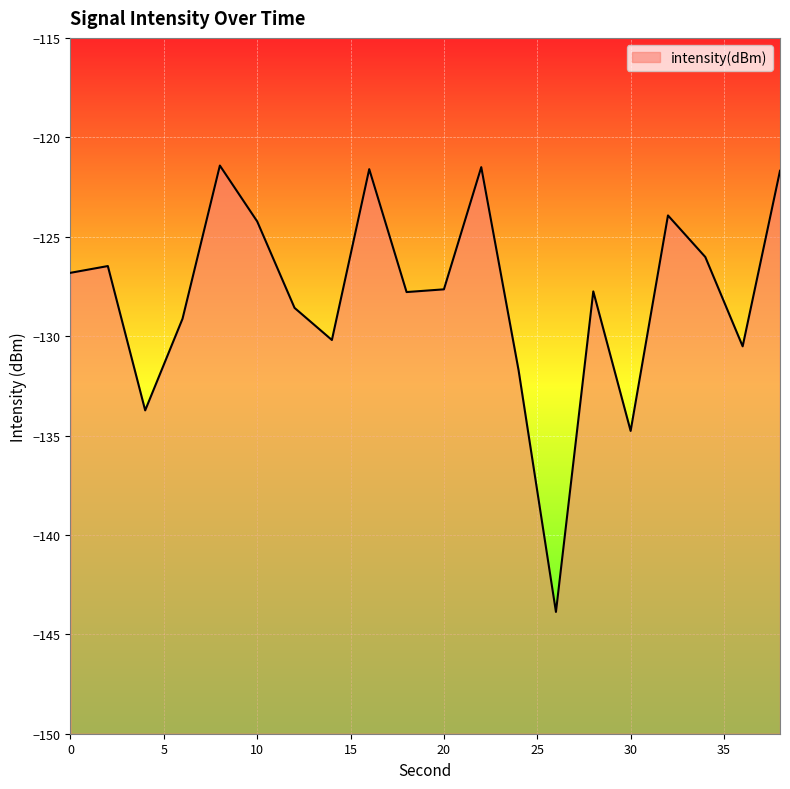

Where is the data nearest to the value -132?

24